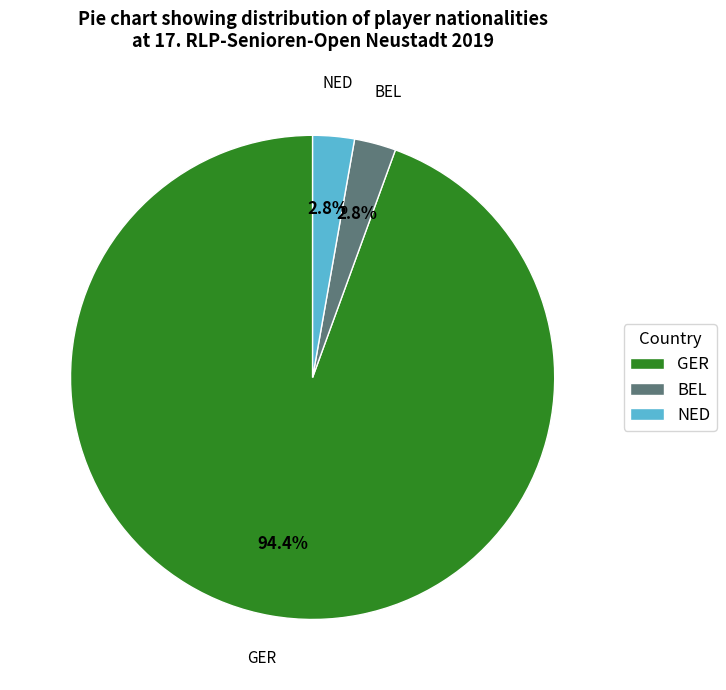

Combined, do BEL and GER account for over 50%?

Yes